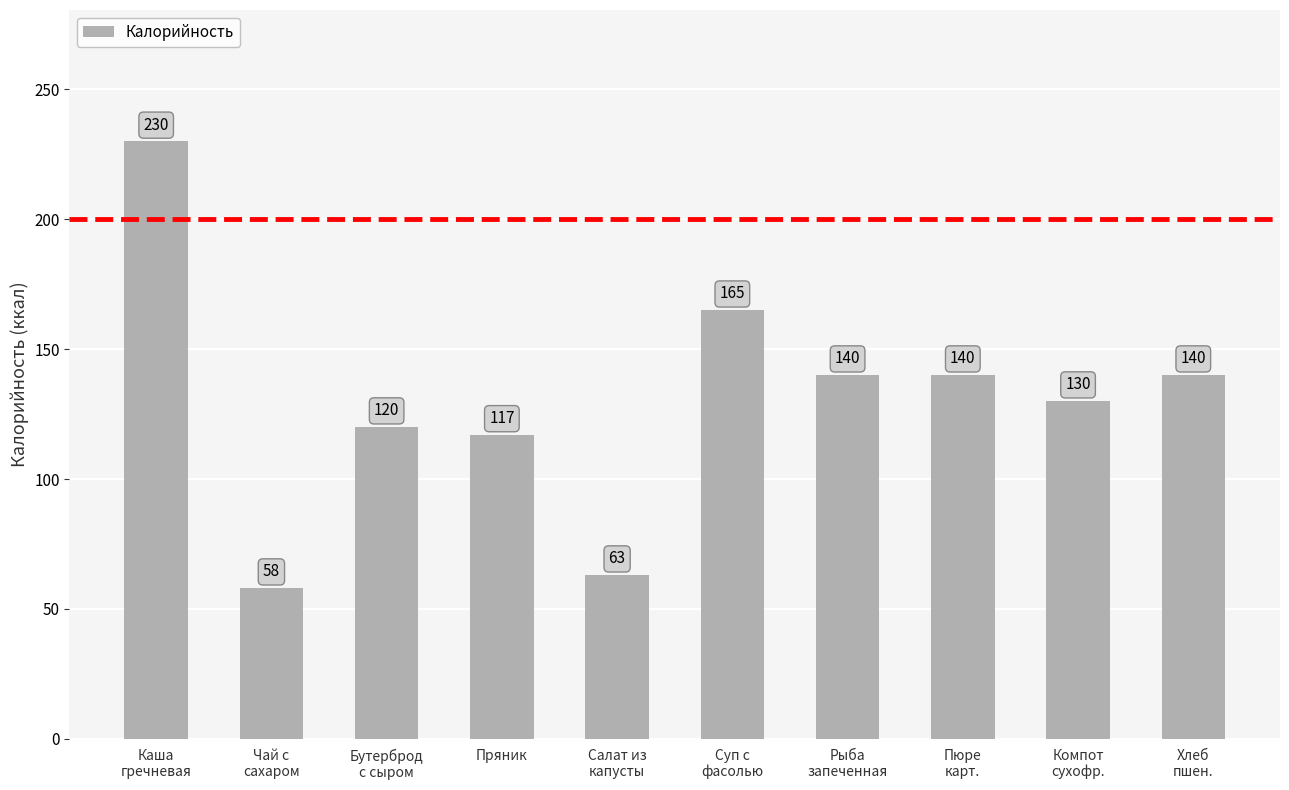

Which category has the lowest value across all series?

Чай с
сахаром